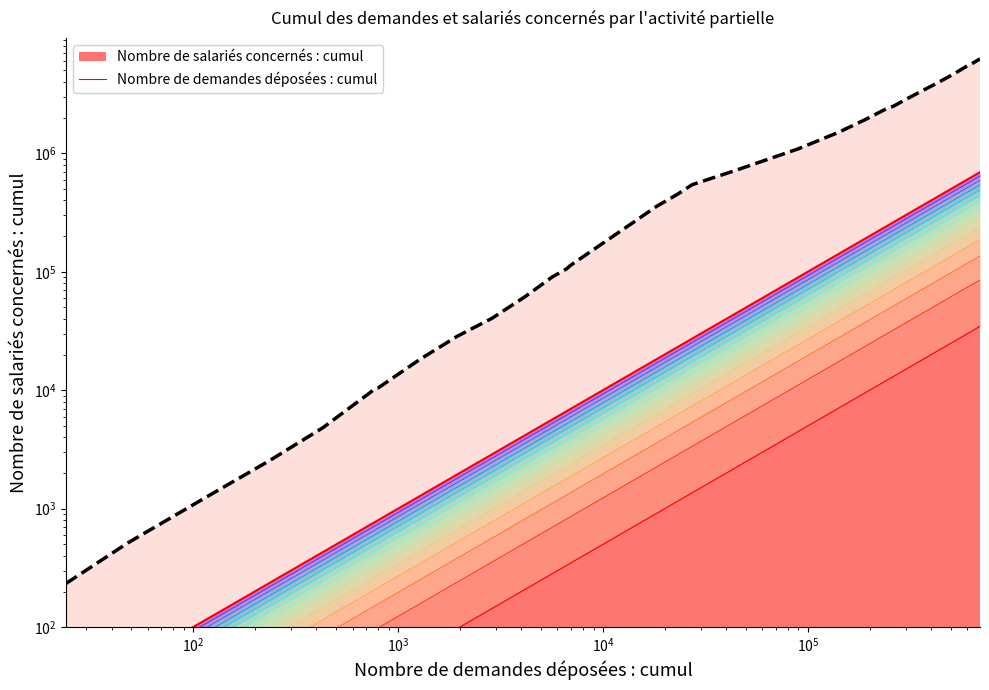

Is the value of Nombre de demandes déposées : cumul at 9 greater than the value of Nombre de salariés concernés : cumul at $\mathdefault{10^{6}}$?

No